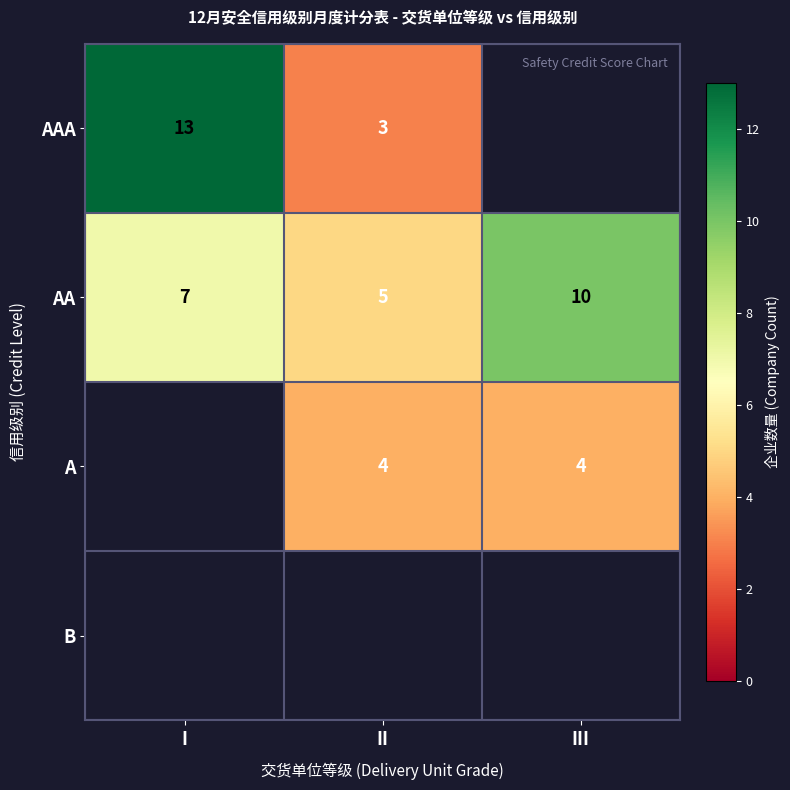

What is the difference between the AA values at Ⅰ and III?

3